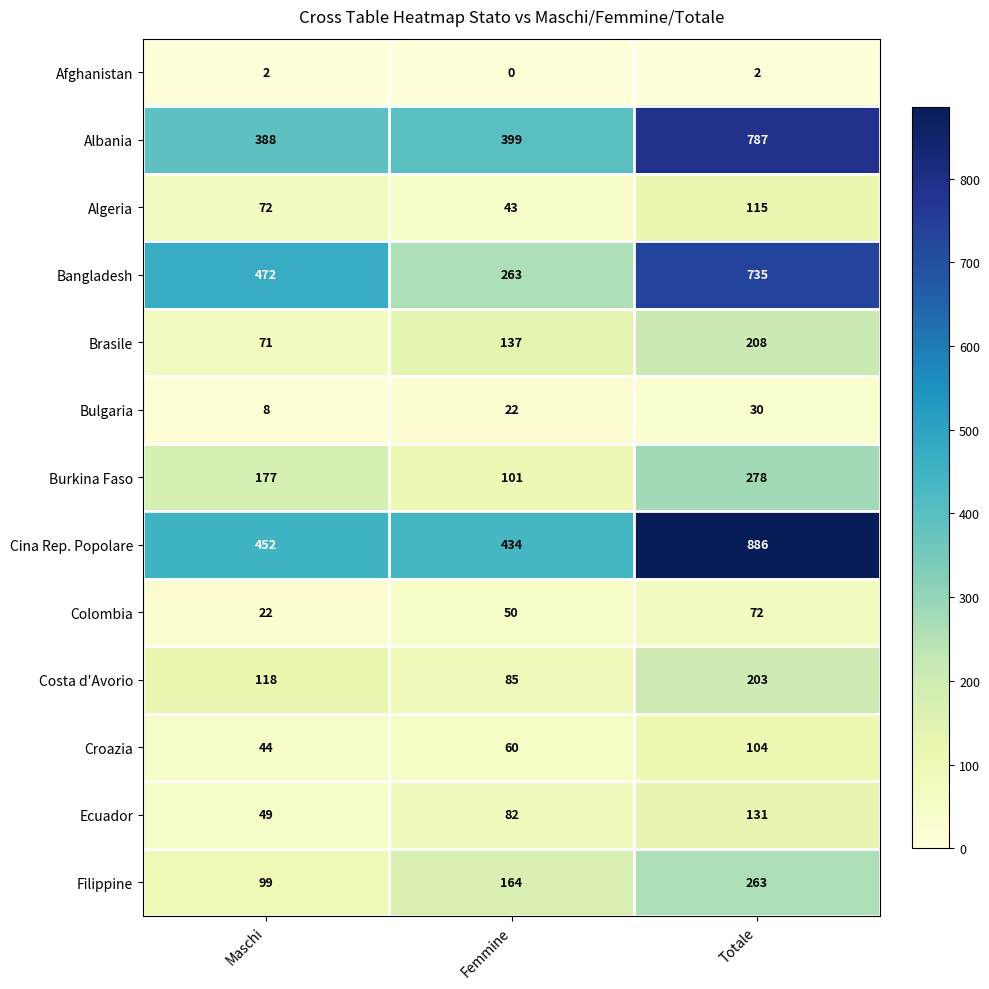

Count the Brasile values in the range 71 to 208.

3